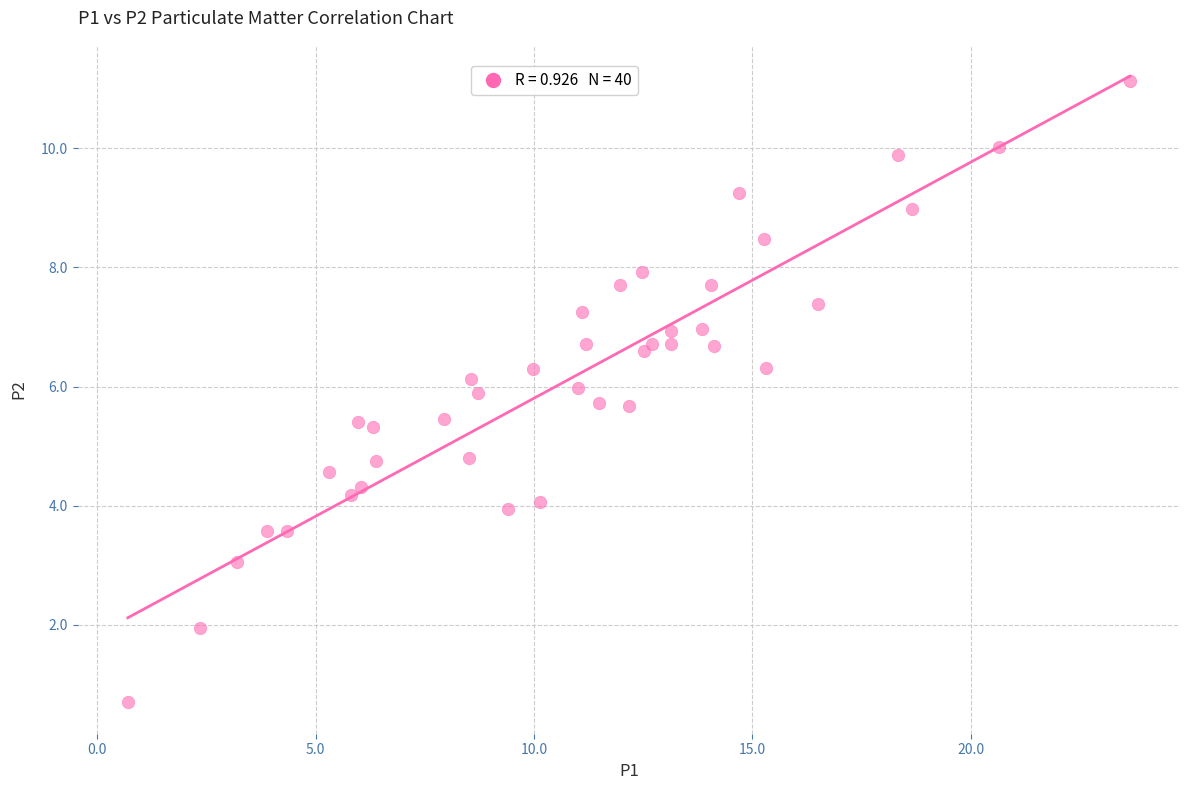

What is the range of X values (max minus min)?

22.9